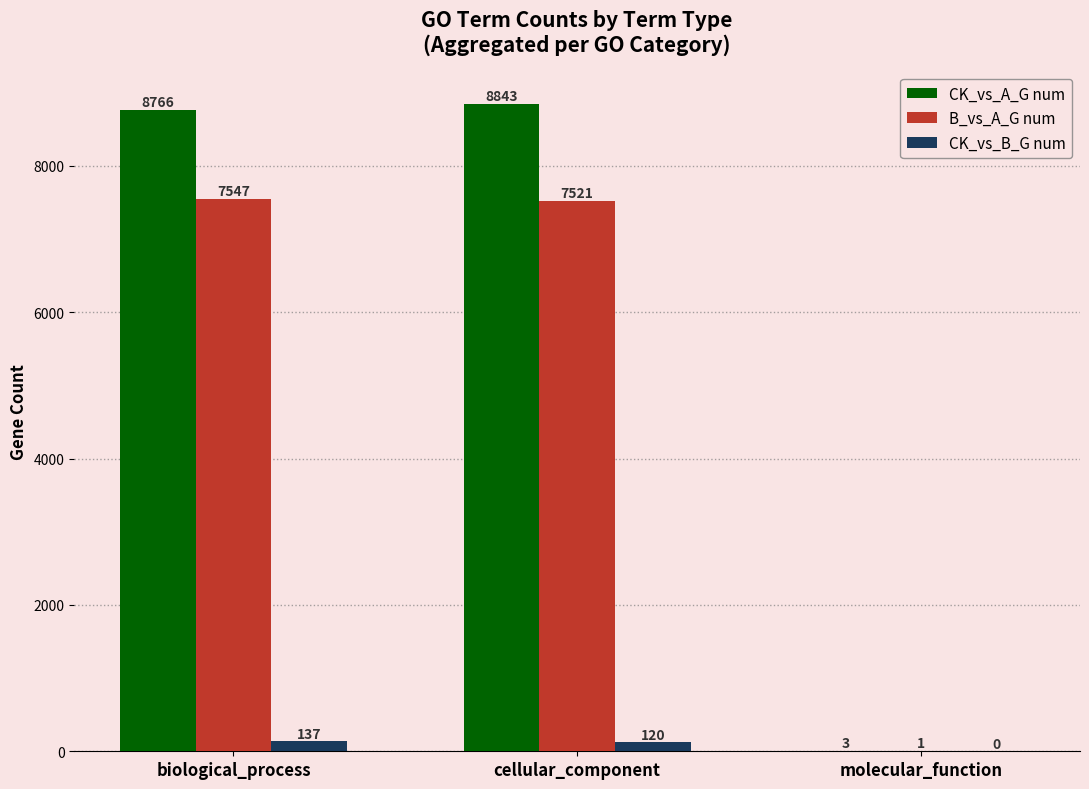

Reading left to right, extract all data points from this chart.

CK_vs_A_G num: biological_process=8766	cellular_component=8843	molecular_function=3
B_vs_A_G num: biological_process=7547	cellular_component=7521	molecular_function=1
CK_vs_B_G num: biological_process=137	cellular_component=120	molecular_function=0